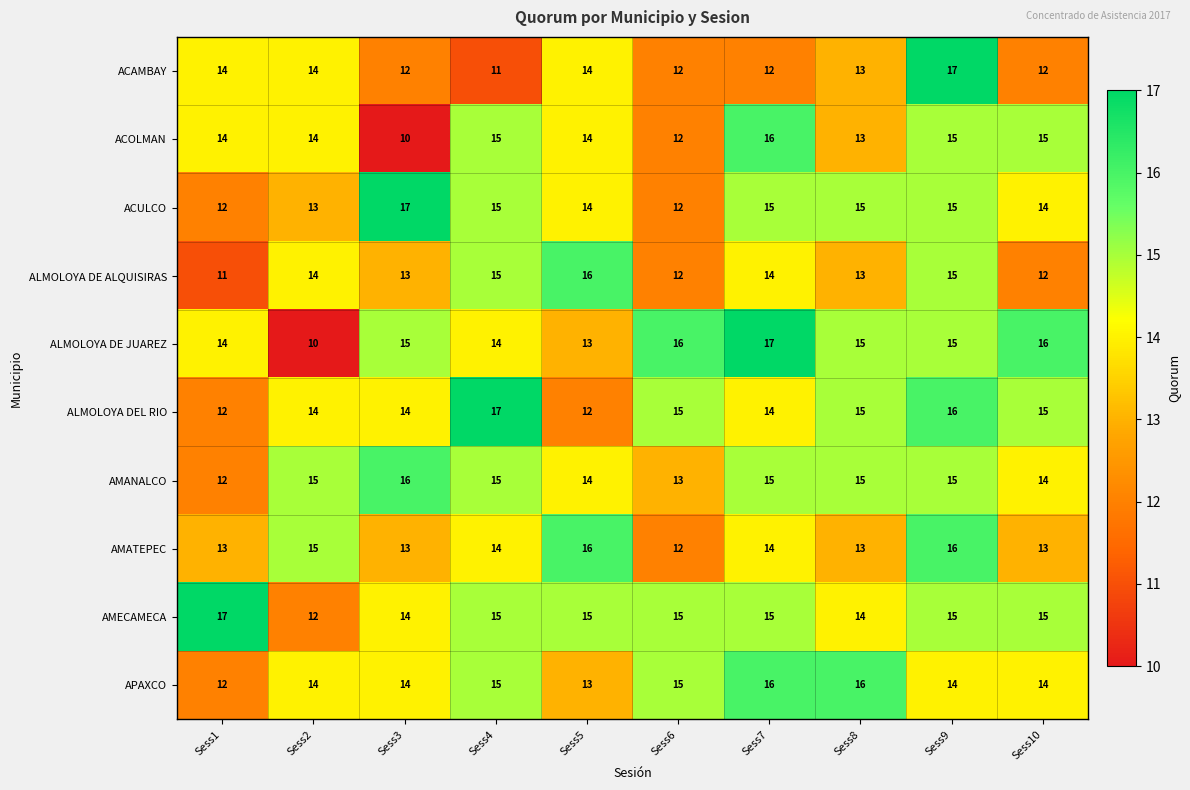

Which series has the largest range (max minus min)?

ALMOLOYA DE JUAREZ